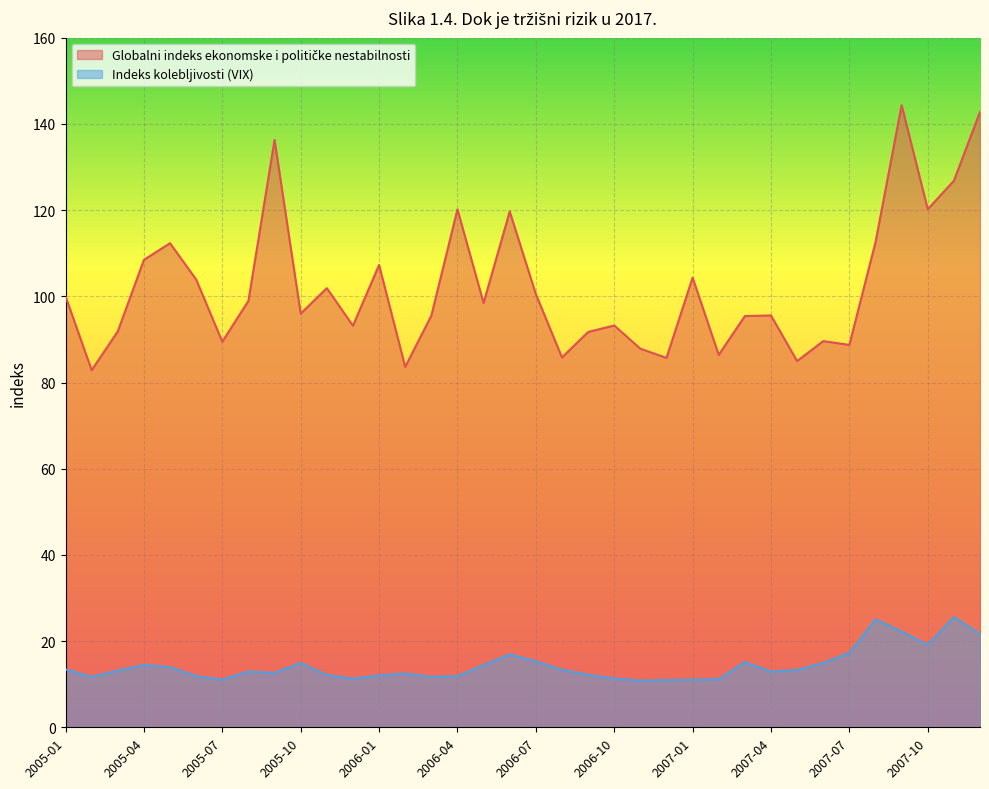

What value does the Indeks kolebljivosti (VIX) series have at 2007-07?

17.3